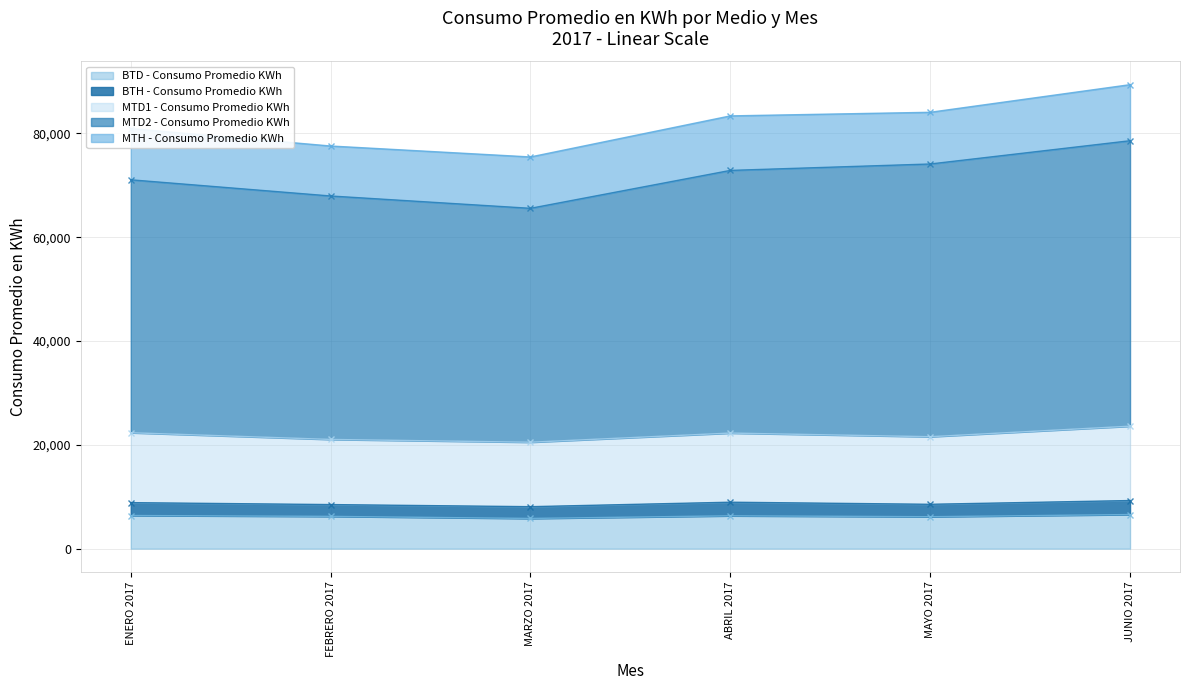

What is the difference between the maximum and minimum values in the MTD1 - Consumo Promedio KWh series?

3089.1